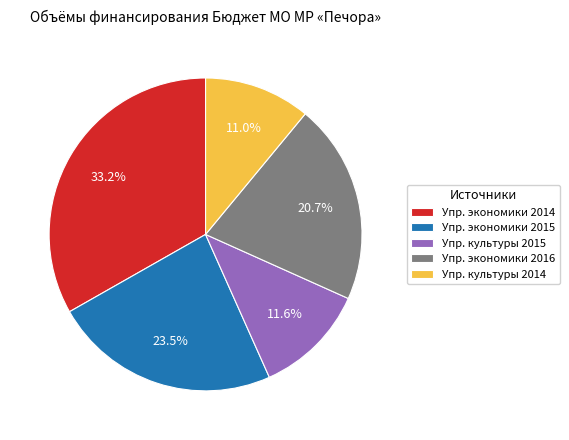

What percentage do Упр. экономики 2014 and Упр. культуры 2015 together represent?

44.8%